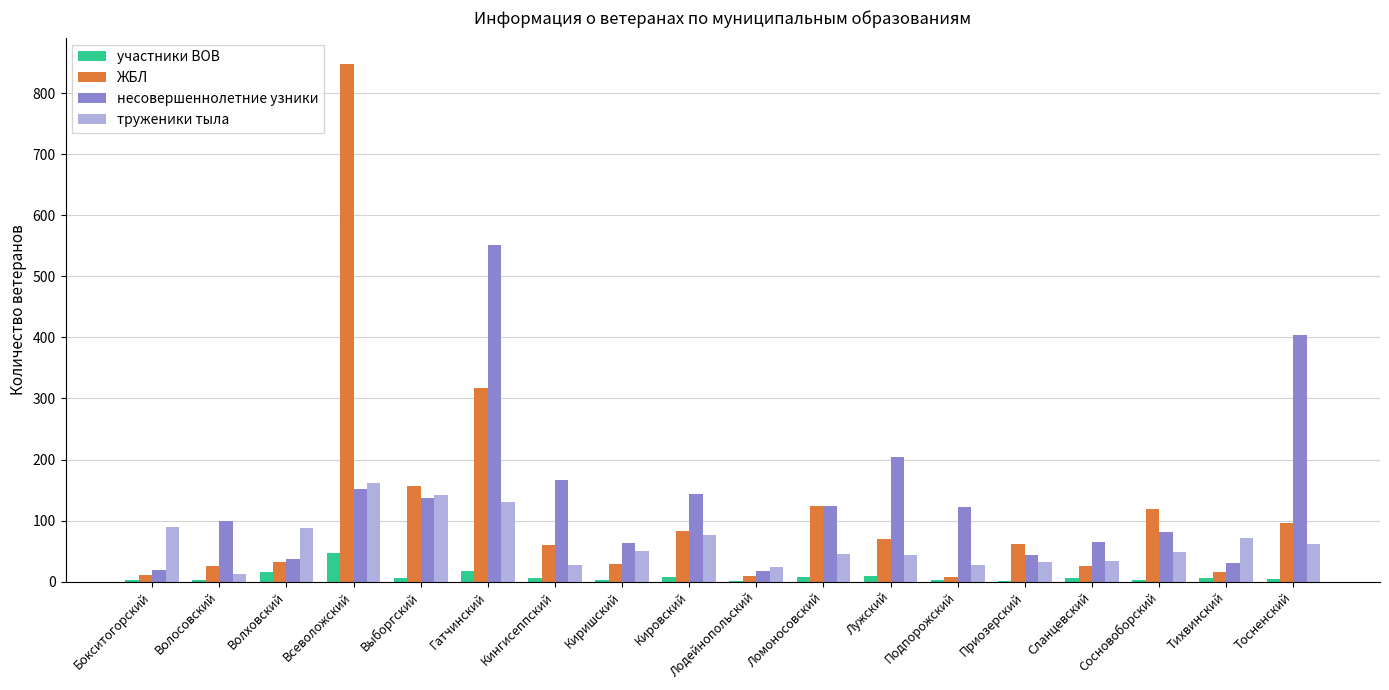

At which category is the sum across all series the highest?

Всеволожский